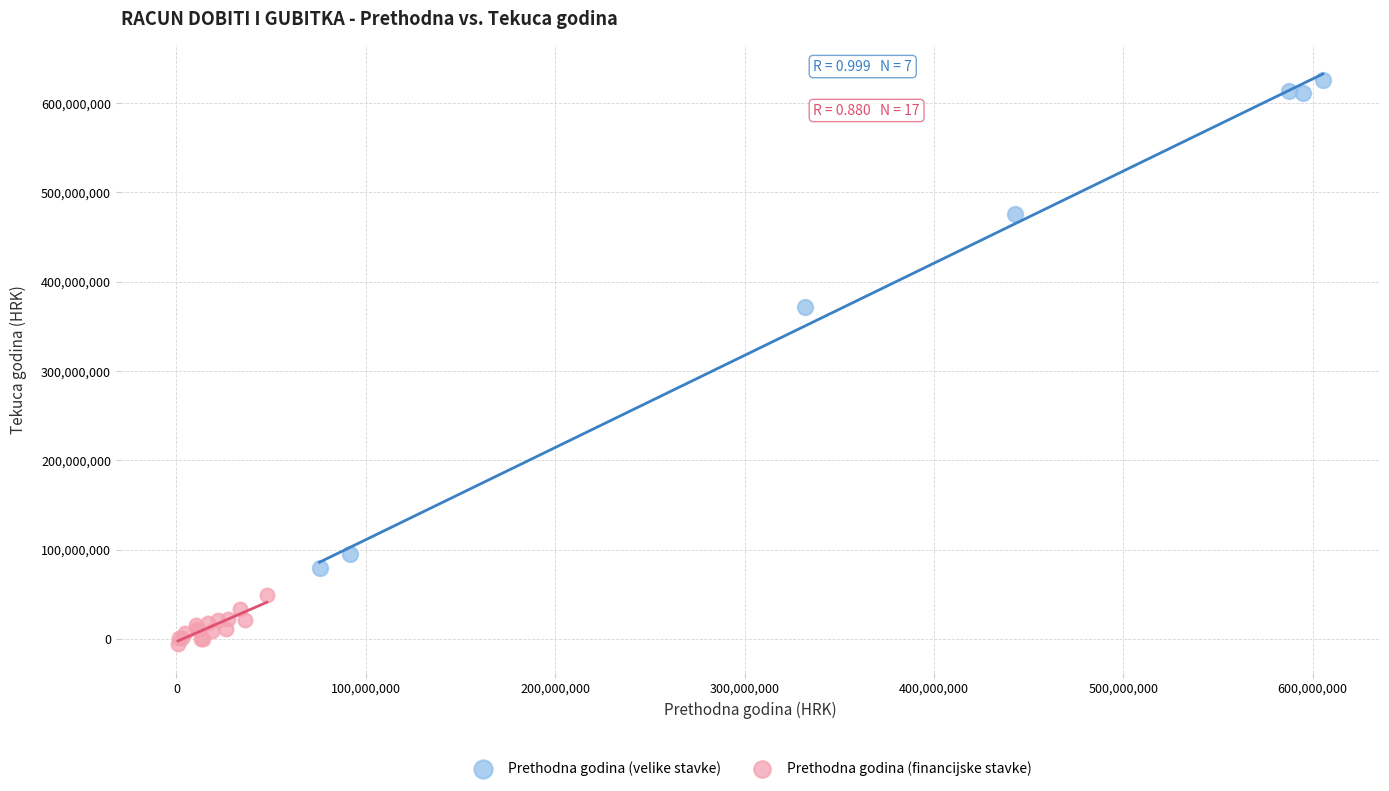

Which series has the largest Y range (max minus min)?

Prethodna godina (velike stavke)